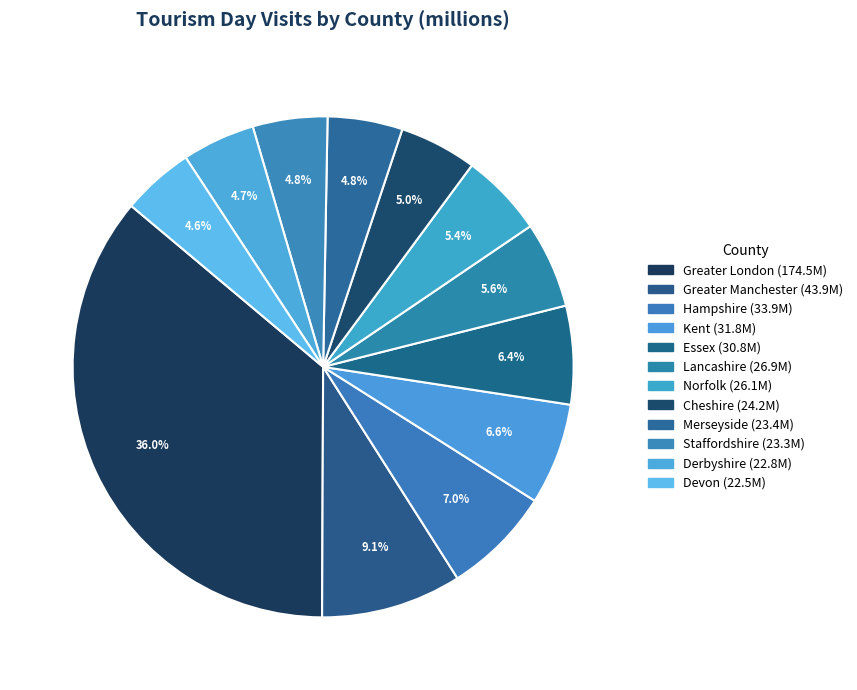

What is the ratio of the value at Hampshire to the value at Greater Manchester?

0.8